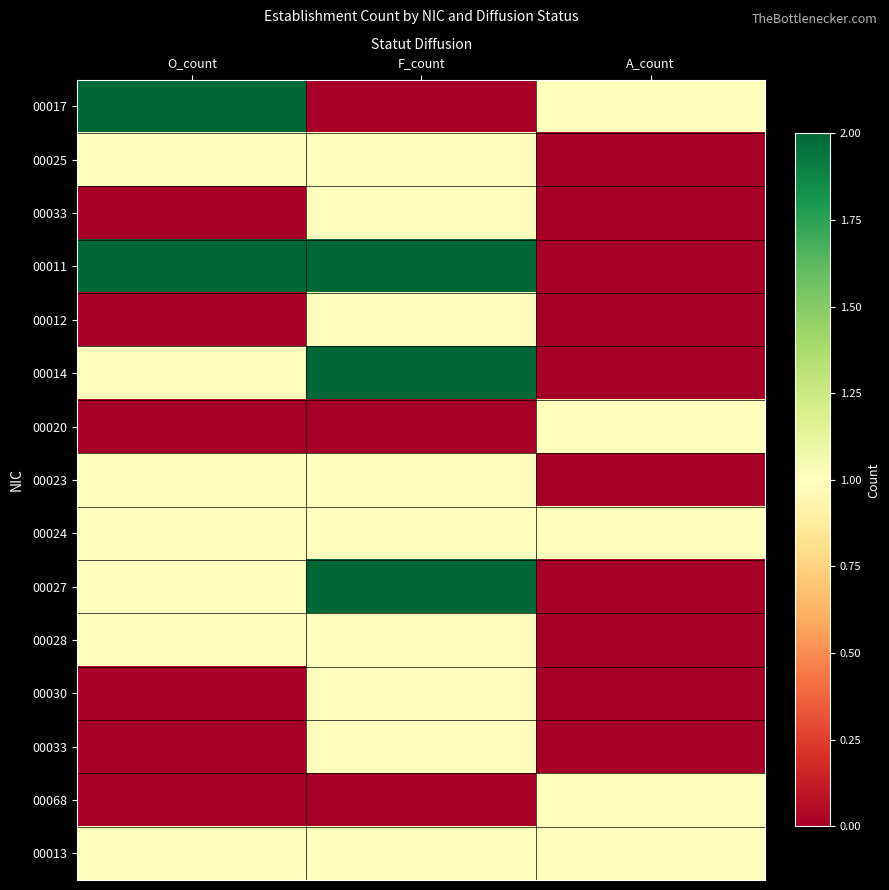

What is the total value across all series at F_count?

15